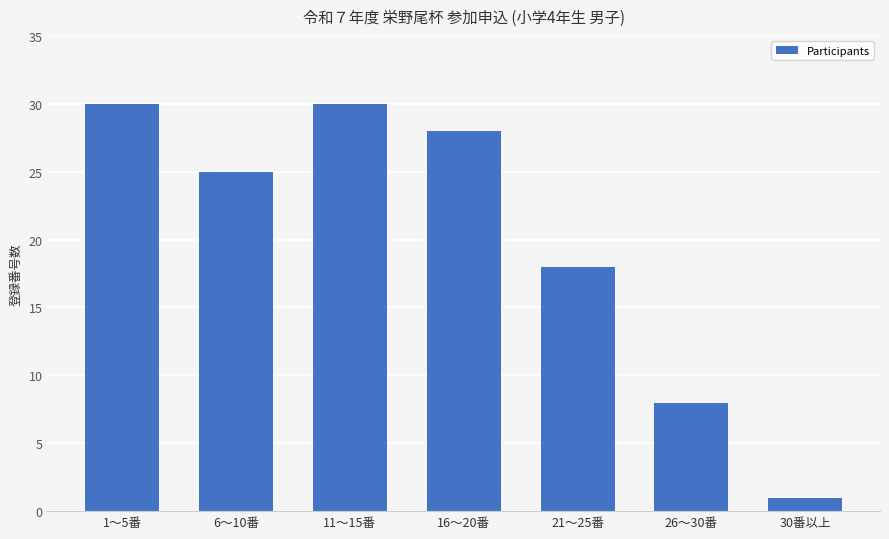

Is it true that the value at 30番以上 is 1?

True